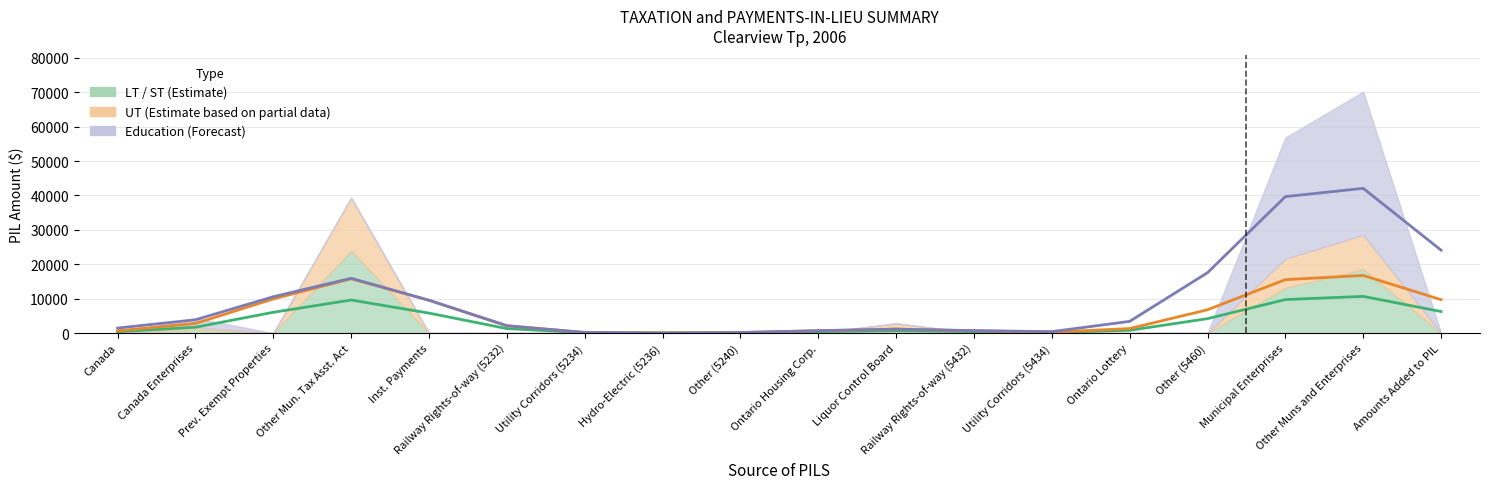

Which category has the highest value across all series?

Other Muns and Enterprises